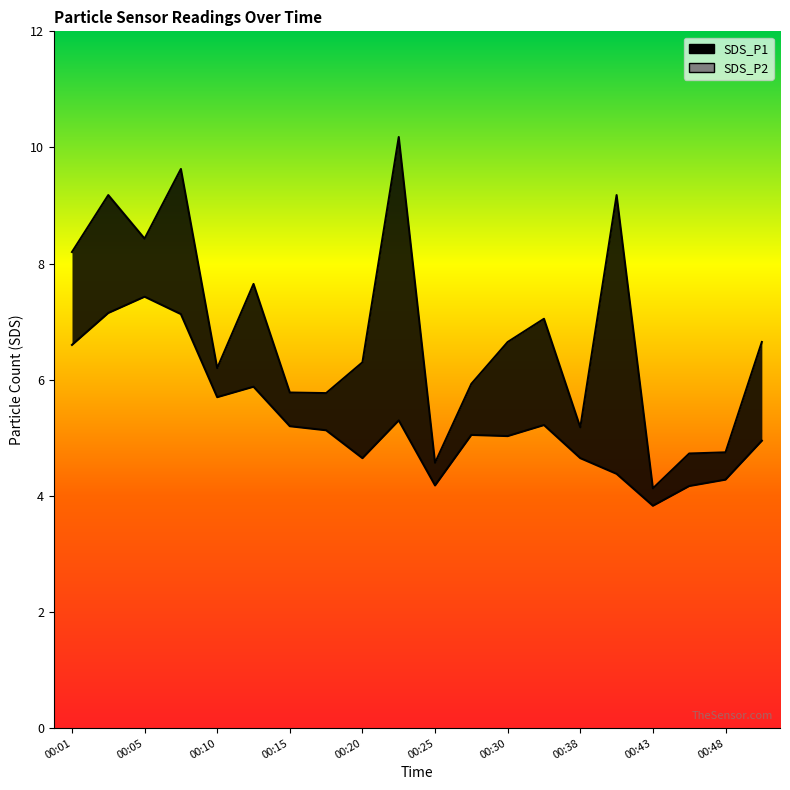

Reading right to left, extract all data points from this chart.

SDS_P1: 6.7	4.8	4.7	4.1	9.2	5.2	7.0	6.7	5.9	4.6	10.2	6.3	5.8	5.8	7.7	6.2	9.6	8.4	9.2	8.2
SDS_P2: 5.0	4.3	4.2	3.8	4.4	4.7	5.2	5.0	5.0	4.2	5.3	4.7	5.1	5.2	5.9	5.7	7.1	7.4	7.2	6.6